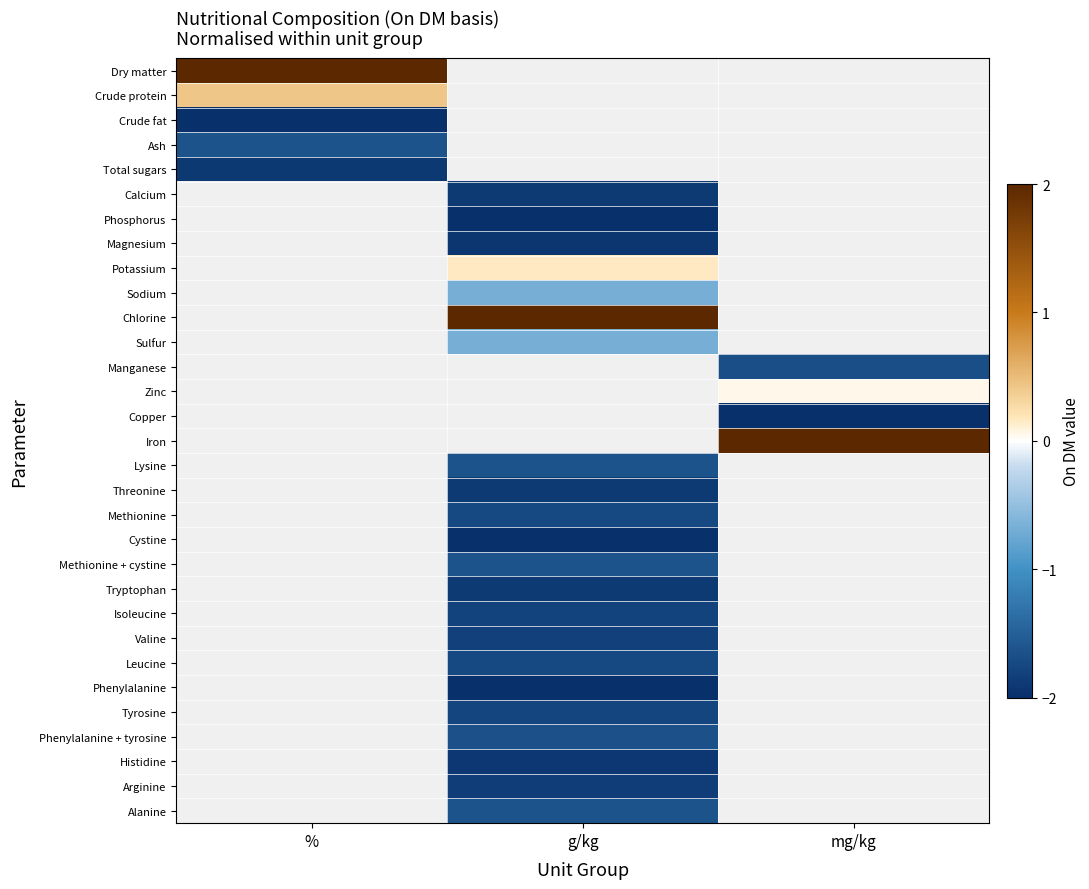

Rank the series by their average value, from highest to lowest.

Dry matter, Crude protein, Crude fat, Ash, Total sugars, Calcium, Phosphorus, Magnesium, Potassium, Sodium, Chlorine, Sulfur, Manganese, Zinc, Copper, Iron, Lysine, Threonine, Methionine, Cystine, Methionine + cystine, Tryptophan, Isoleucine, Valine, Leucine, Phenylalanine, Tyrosine, Phenylalanine + tyrosine, Histidine, Arginine, Alanine